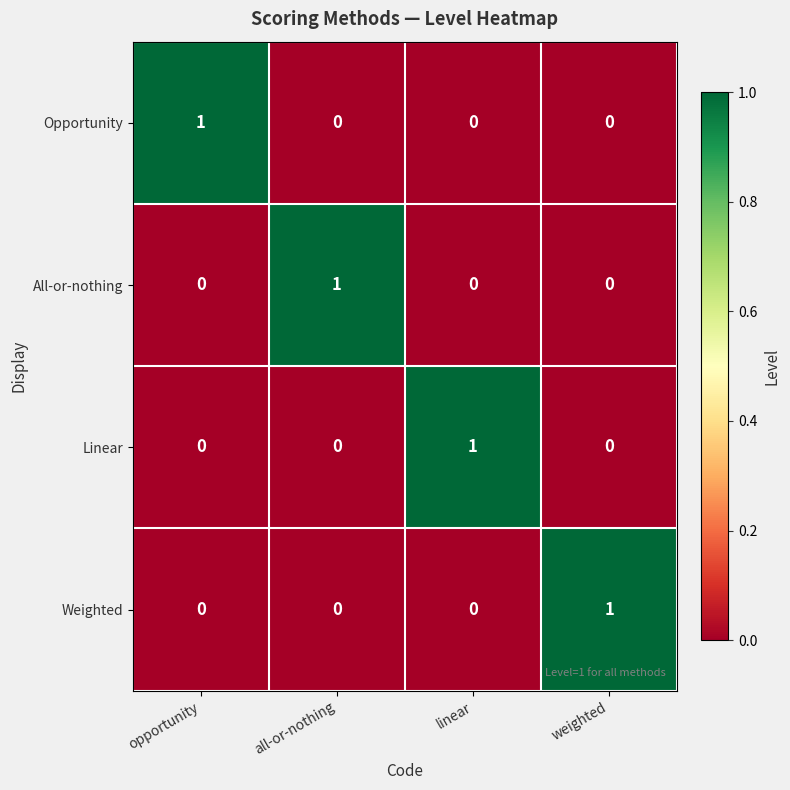

True or false: Opportunity has a value of -1 at linear.

False